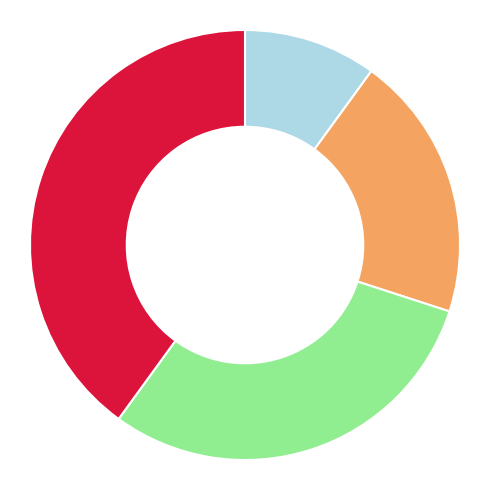

Is there any slice that represents more than half of the pie?

No